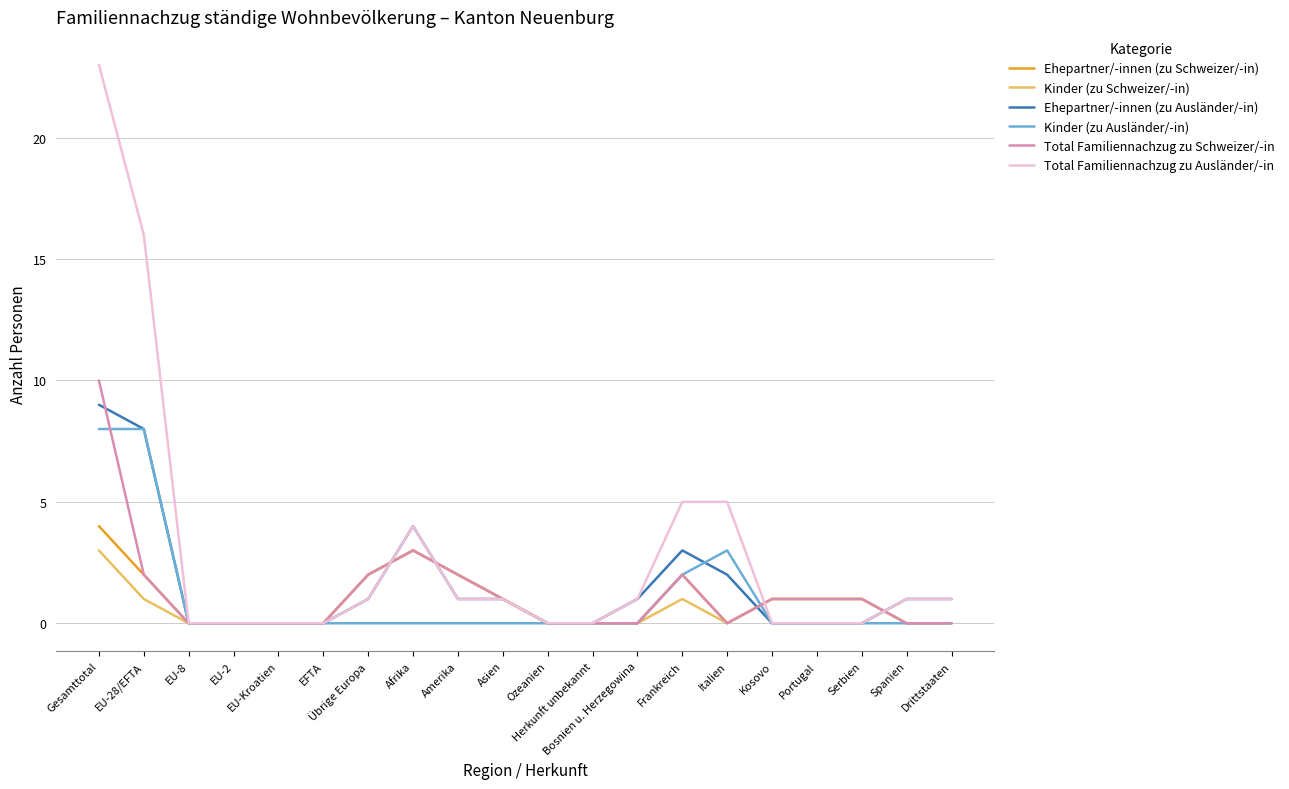

What is the sum of the Ehepartner/-innen (zu Ausländer/-in) values at Bosnien u. Herzegowina and Herkunft unbekannt?

1